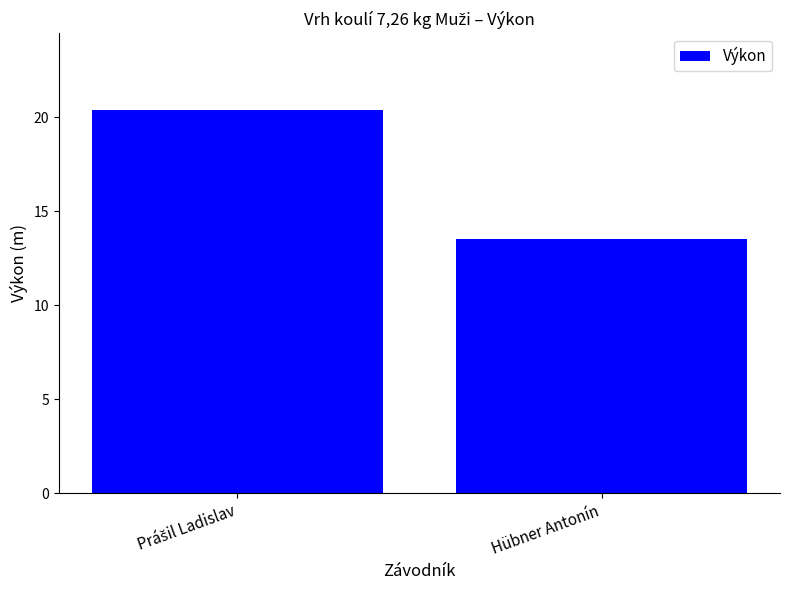

What is the minimum value shown in the chart?

13.5